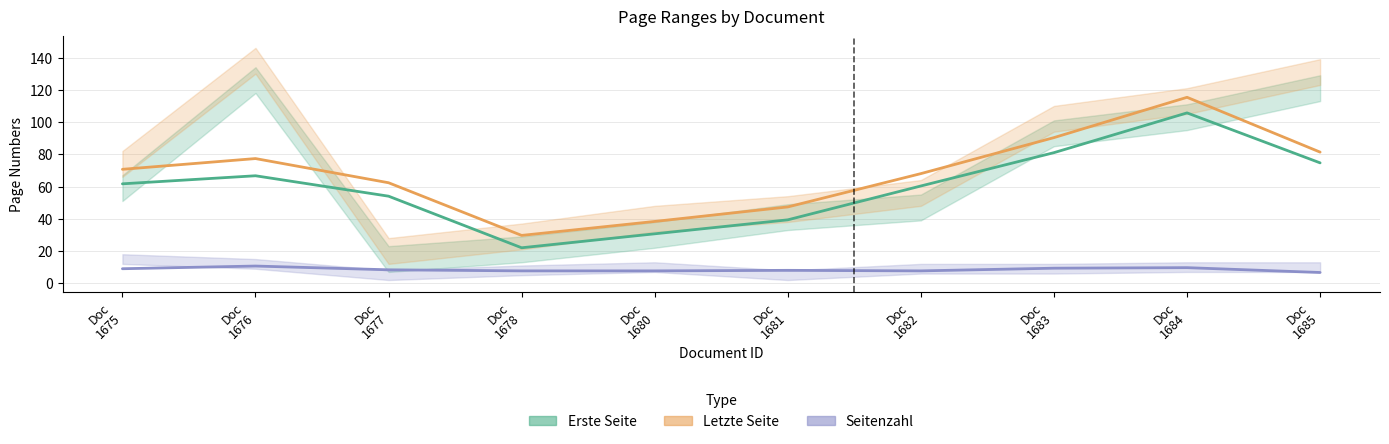

At how many categories does at least one series exceed 88?

4